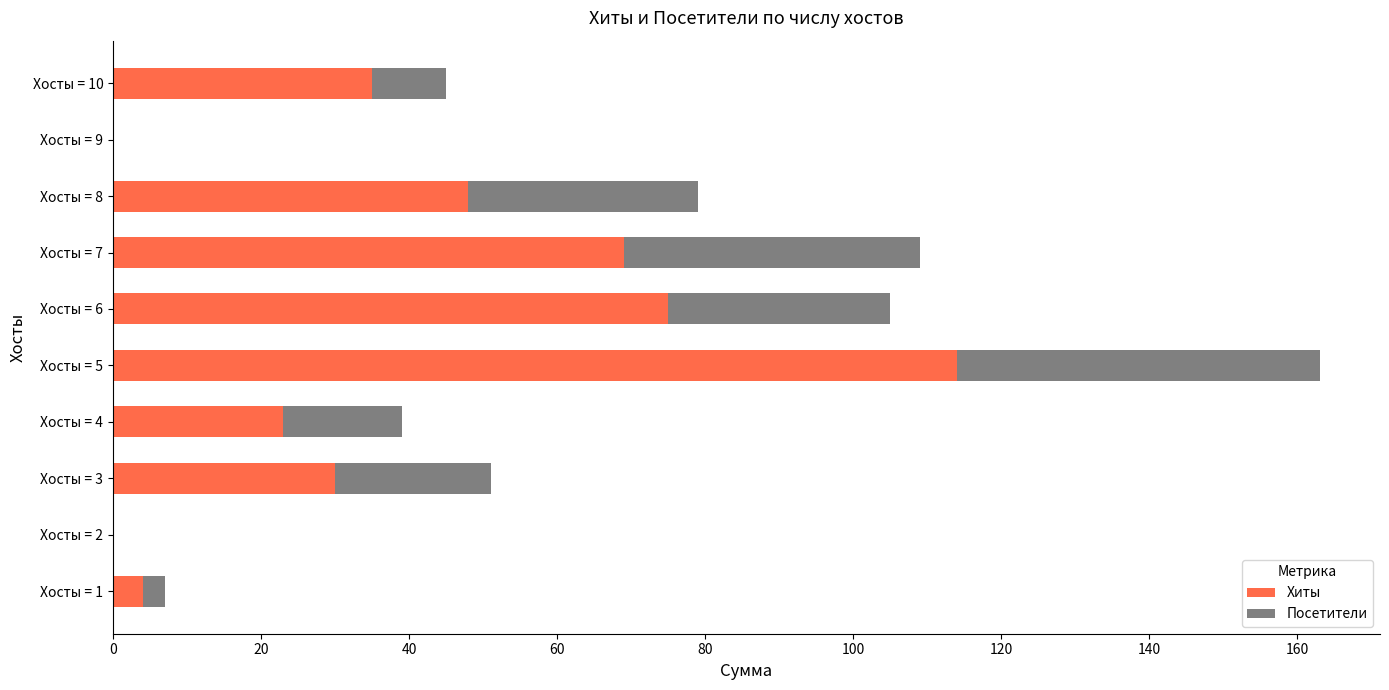

Which category has the highest value in the Хиты series?

Хосты = 5